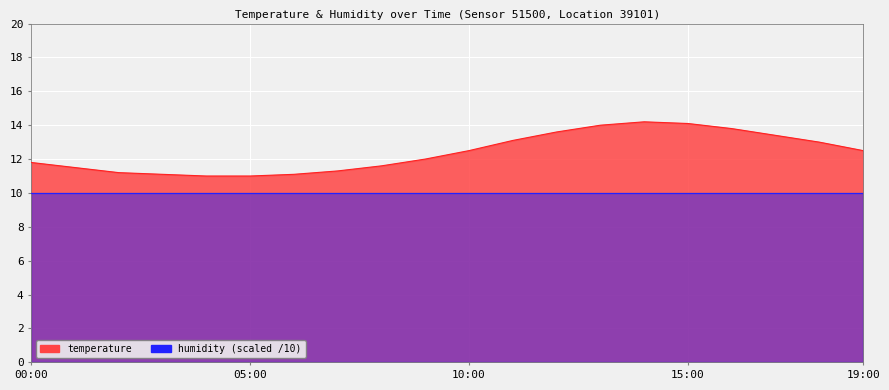

At which label is the value closest to 12?

09:00